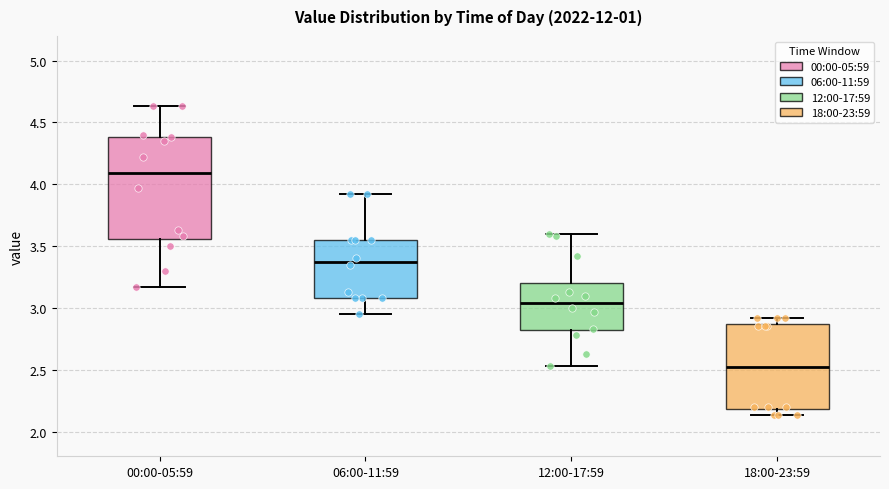

Which box's median line is the highest?

00:00-05:59